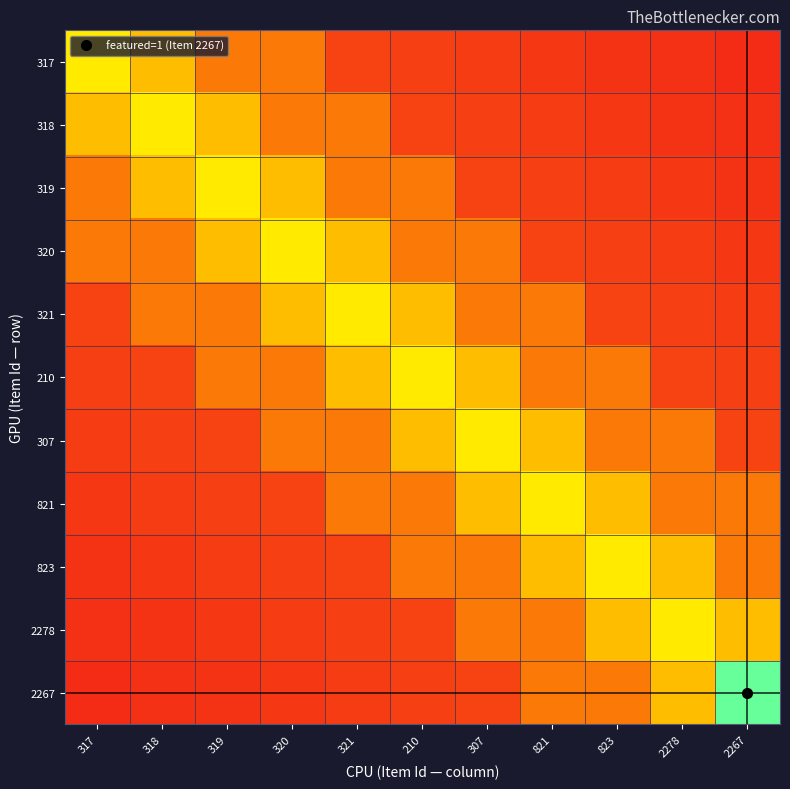

At which category is the sum across all series the highest?

210